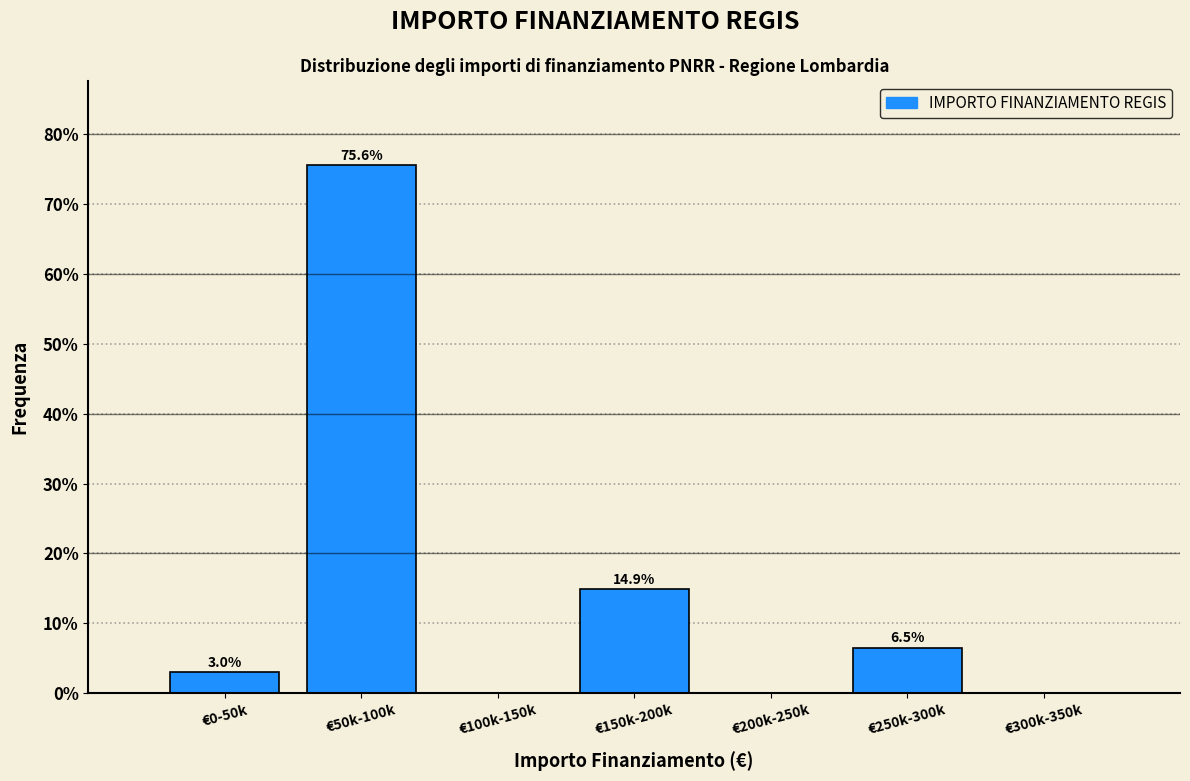

Reading left to right, what are all the values shown in this chart?

€0-50k=3.0	€50k-100k=75.6	€100k-150k=0.0	€150k-200k=14.9	€200k-250k=0.0	€250k-300k=6.5	€300k-350k=0.0